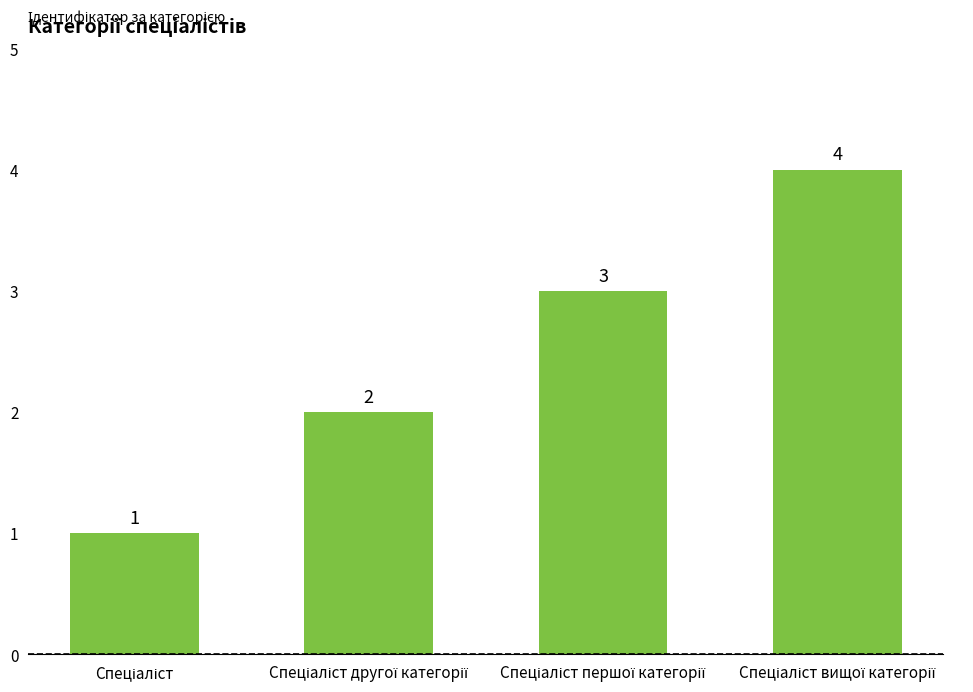

Reading left to right, what are all the values shown in this chart?

1	2	3	4